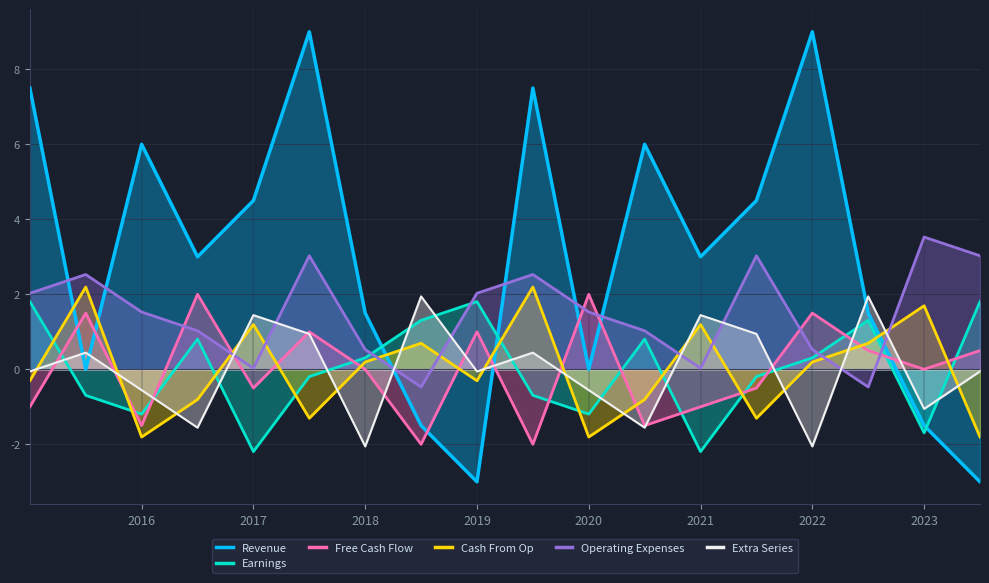

The Free Cash Flow series shows -1.5 at 2016. True or false?

True